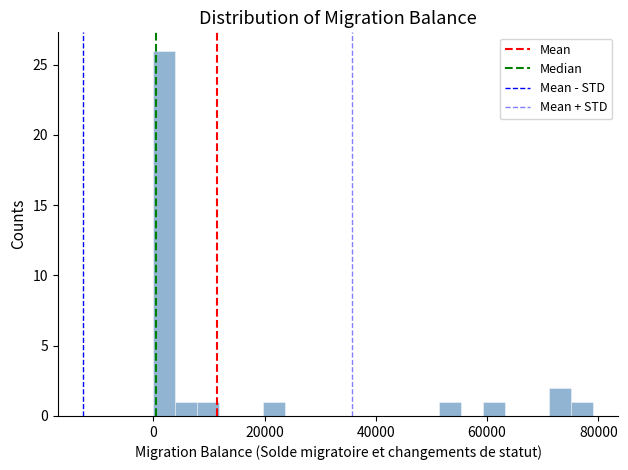

Read against the x-axis, roughly where is the centre of the tallest bar?

2000